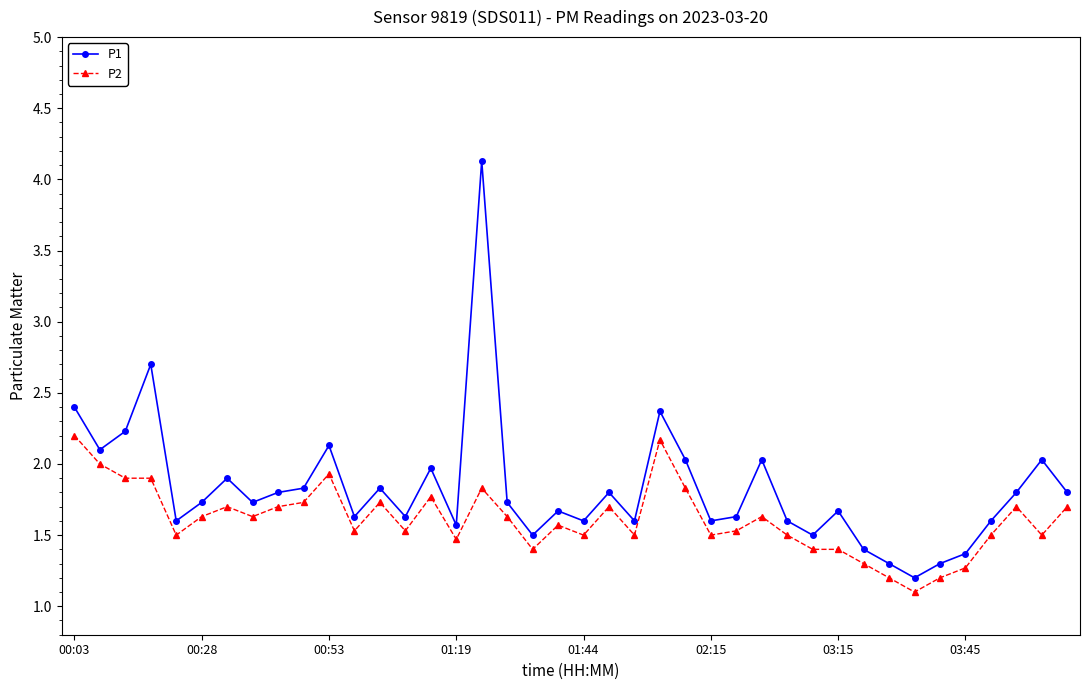

What is the smallest value displayed?

1.1